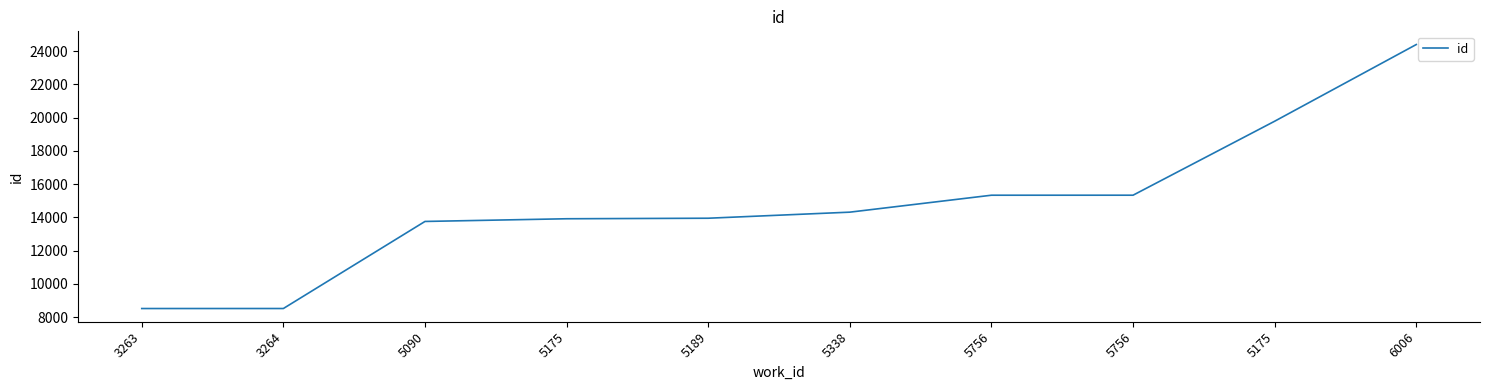

Rank the categories by value from lowest to highest.

3263, 3264, 5090, 5175, 5189, 5338, 5756, 5756, 5175, 6006